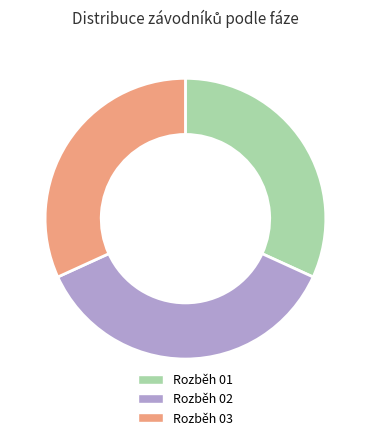

Between Rozběh 01 and Rozběh 02, which is larger?

Rozběh 02